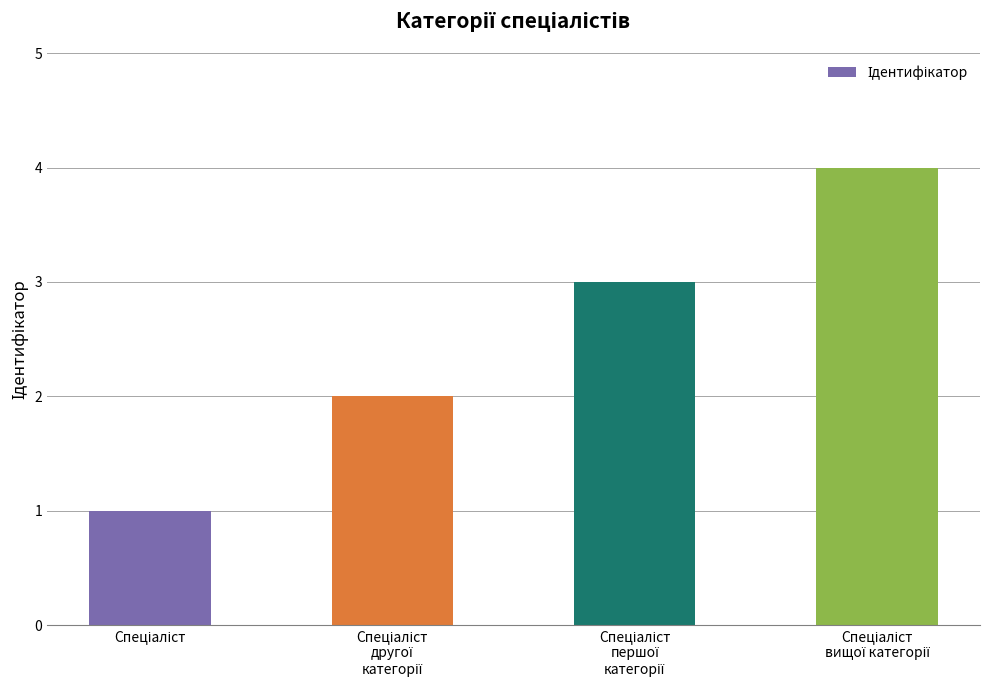

What is the maximum value shown in the chart?

4